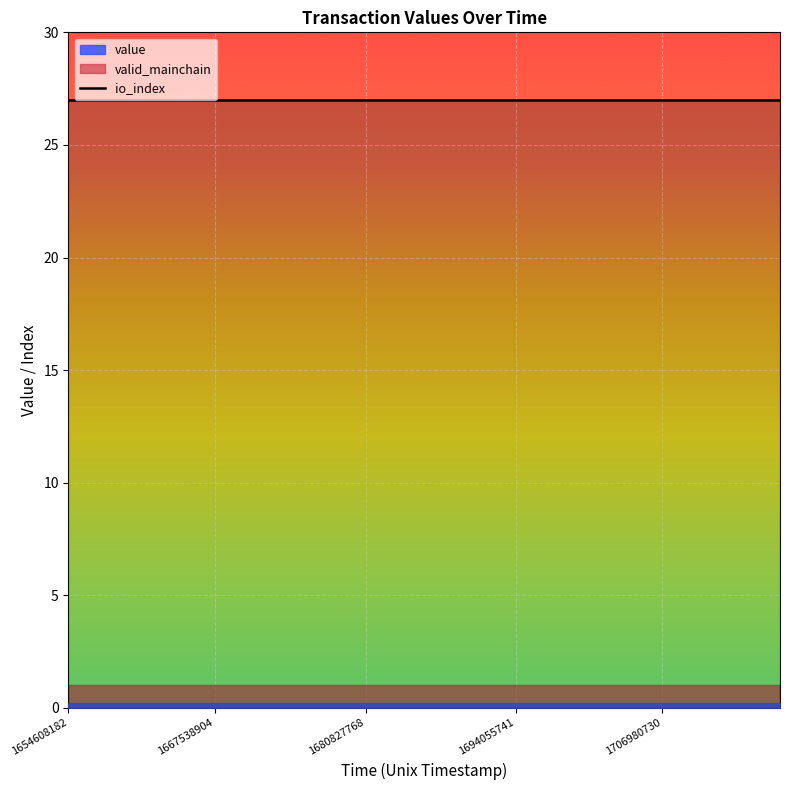

Rank the categories by valid_mainchain value from highest to lowest.

0, 1, 2, 3, 4, 5, 6, 7, 8, 9, 10, 11, 12, 13, 14, 15, 16, 17, 18, 19, 20, 21, 22, 23, 24